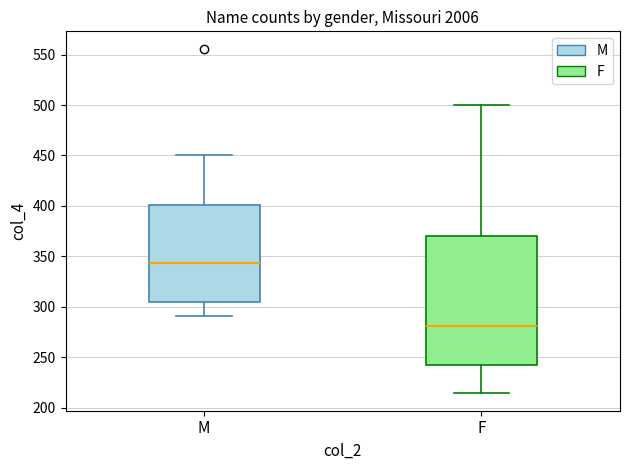

Where is the upper edge of the box for M on the y-axis? The values are not printed on the chart, so give them approximately, as read against the axis.

400